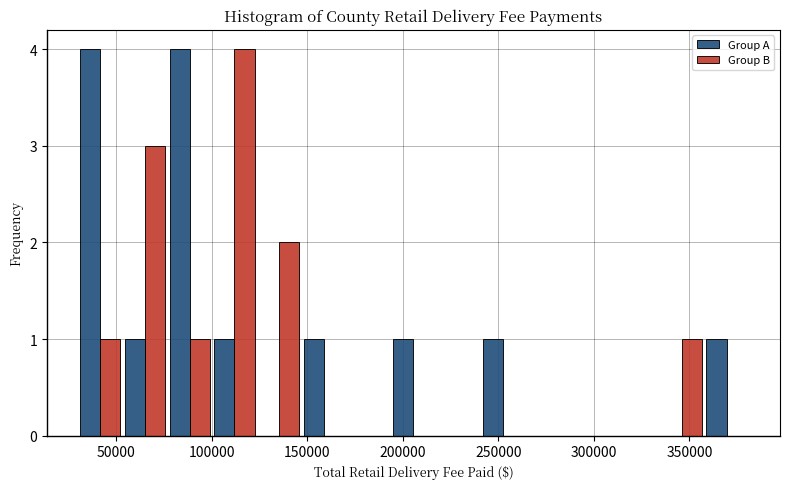

Reading left to right, list every range on the x-axis with the height of the bar of each series over it. Neither the bar edges nor the heights are printed on the chart, so give them approximately, as read against the axes.

30000 to 55000: Group A=4	Group B=1
55000 to 75000: Group A=1	Group B=3
75000 to 100000: Group A=4	Group B=1
100000 to 125000: Group A=1	Group B=4
125000 to 145000: Group A=0	Group B=2
145000 to 170000: Group A=1	Group B=0
170000 to 195000: Group A=0	Group B=0
195000 to 215000: Group A=1	Group B=0
215000 to 240000: Group A=0	Group B=0
240000 to 265000: Group A=1	Group B=0
265000 to 290000: Group A=0	Group B=0
290000 to 310000: Group A=0	Group B=0
310000 to 335000: Group A=0	Group B=0
335000 to 360000: Group A=0	Group B=1
360000 to 380000: Group A=1	Group B=0